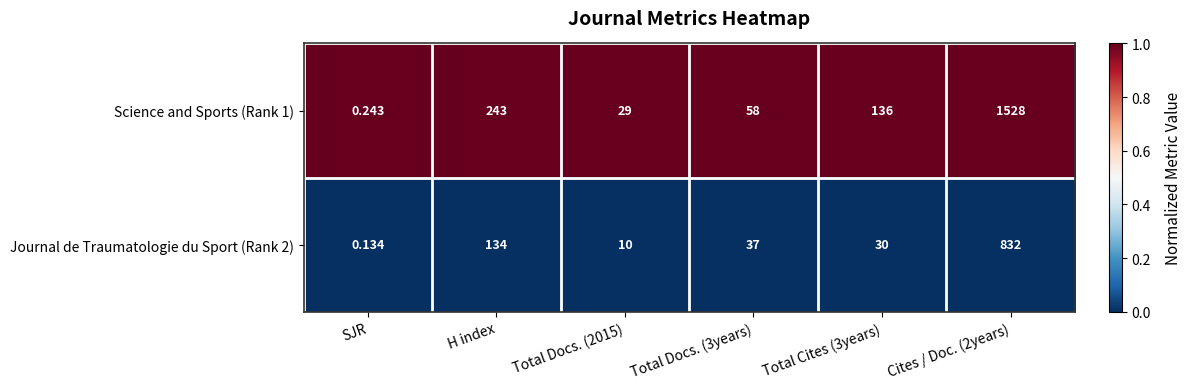

At SJR, list the series in order from smallest to largest.

Journal de Traumatologie du Sport (Rank 2), Science and Sports (Rank 1)